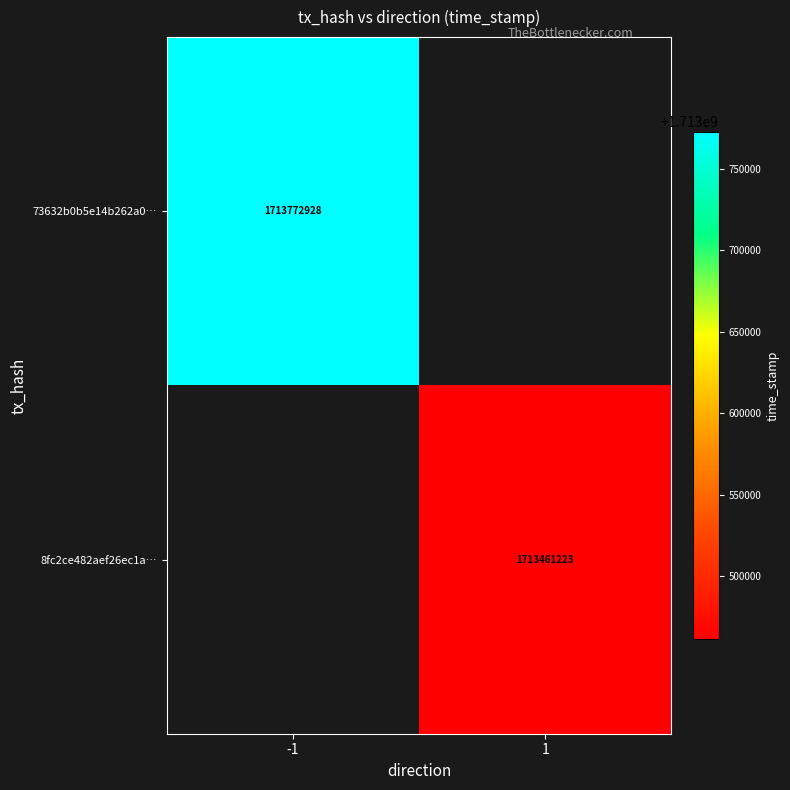

True or false: 73632b0b5e14b262a0… has a value of 517670964.9 at -1.

False